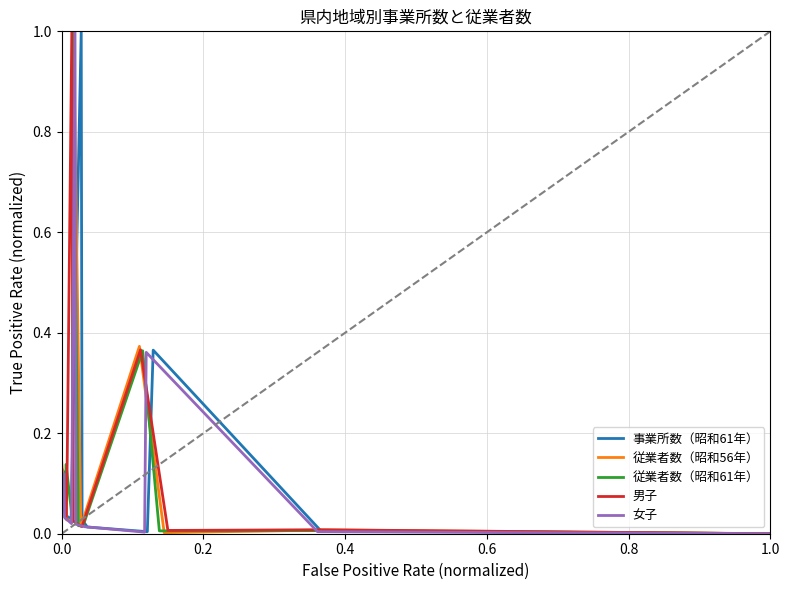

True or false: 従業者数（昭和56年） has more than 1 points higher than both neighbors.

True